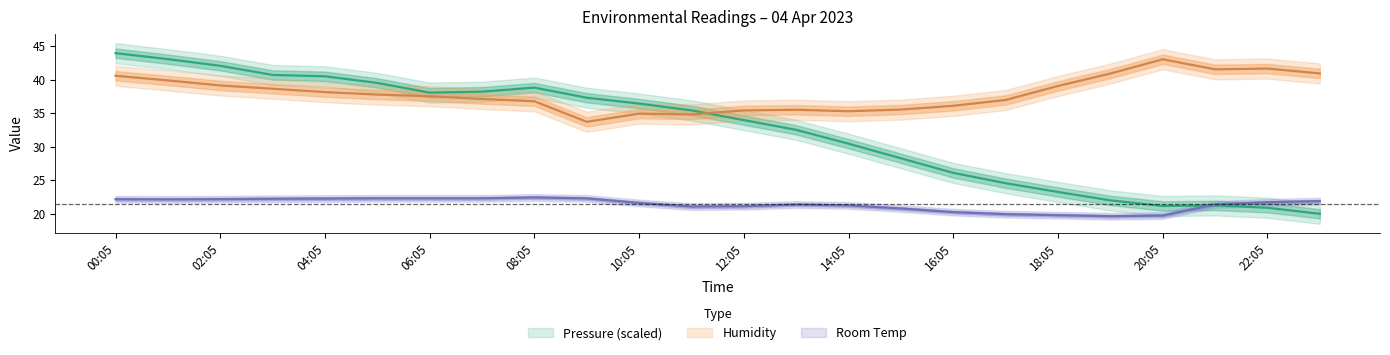

What is the difference between the maximum and second lowest values in the Pressure series?

23.1